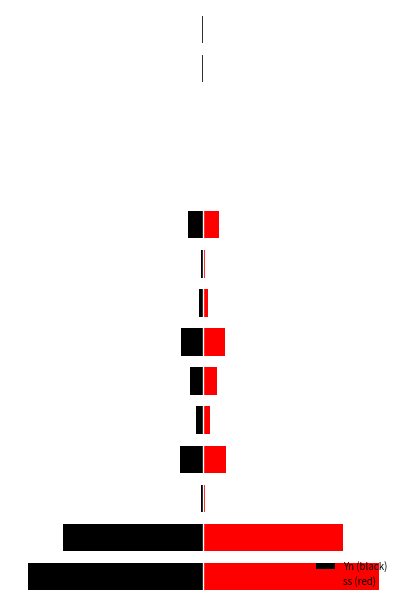

What are all the series names shown in the legend?

Yn (black), ss (red)